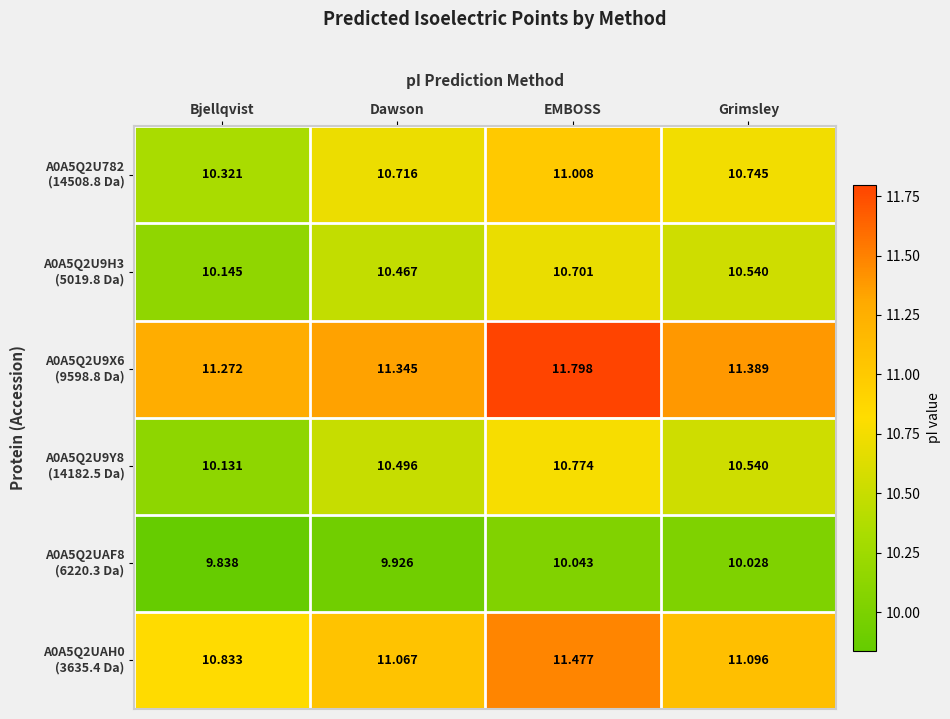

At which category is the sum across all series the highest?

EMBOSS